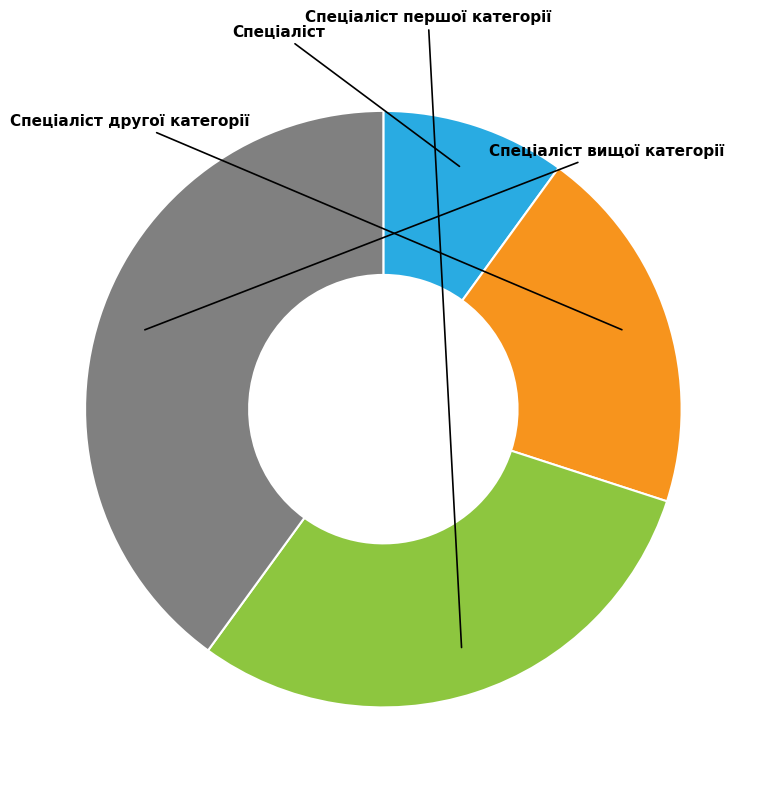

What is the ratio of the value at Спеціаліст першої категорії to the value at Спеціаліст?

3.0